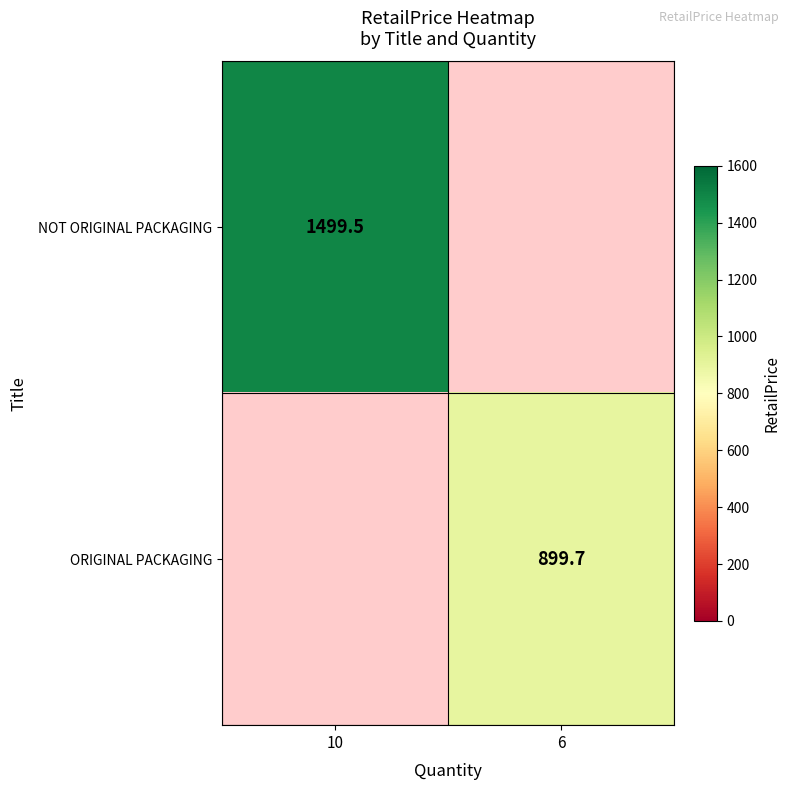

The NOT ORIGINAL PACKAGING series shows 2109.0 at 10. True or false?

False